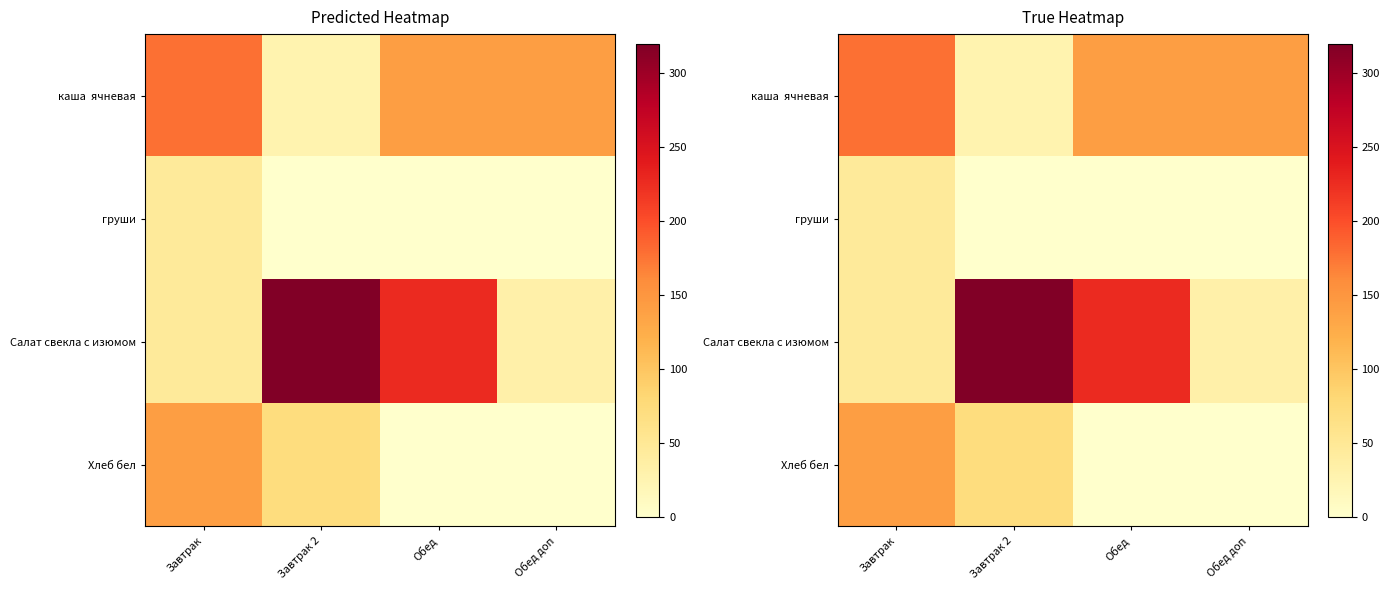

At which category is the sum across all series the highest?

Завтрак 2